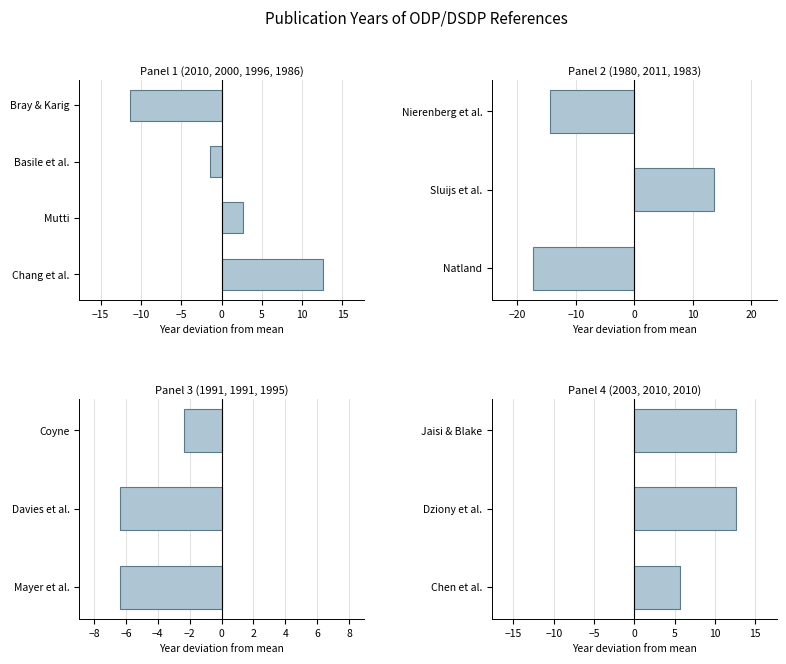

The value at Chen et al. is 5.6. True or false?

True